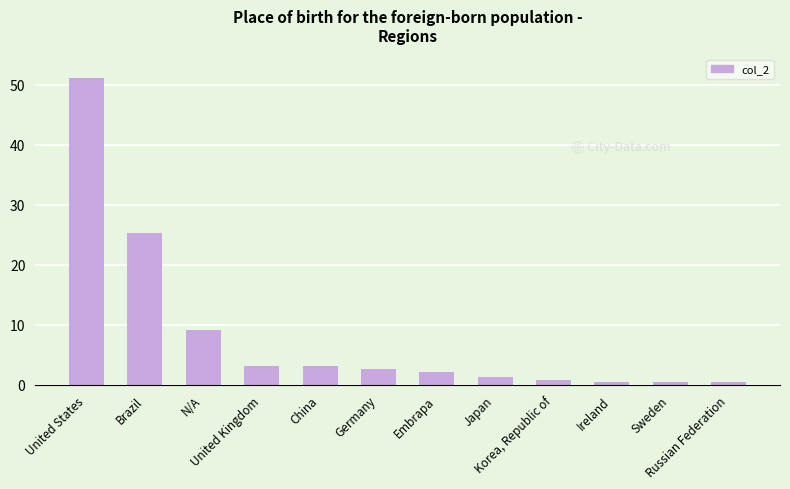

What is the minimum value shown in the chart?

0.4